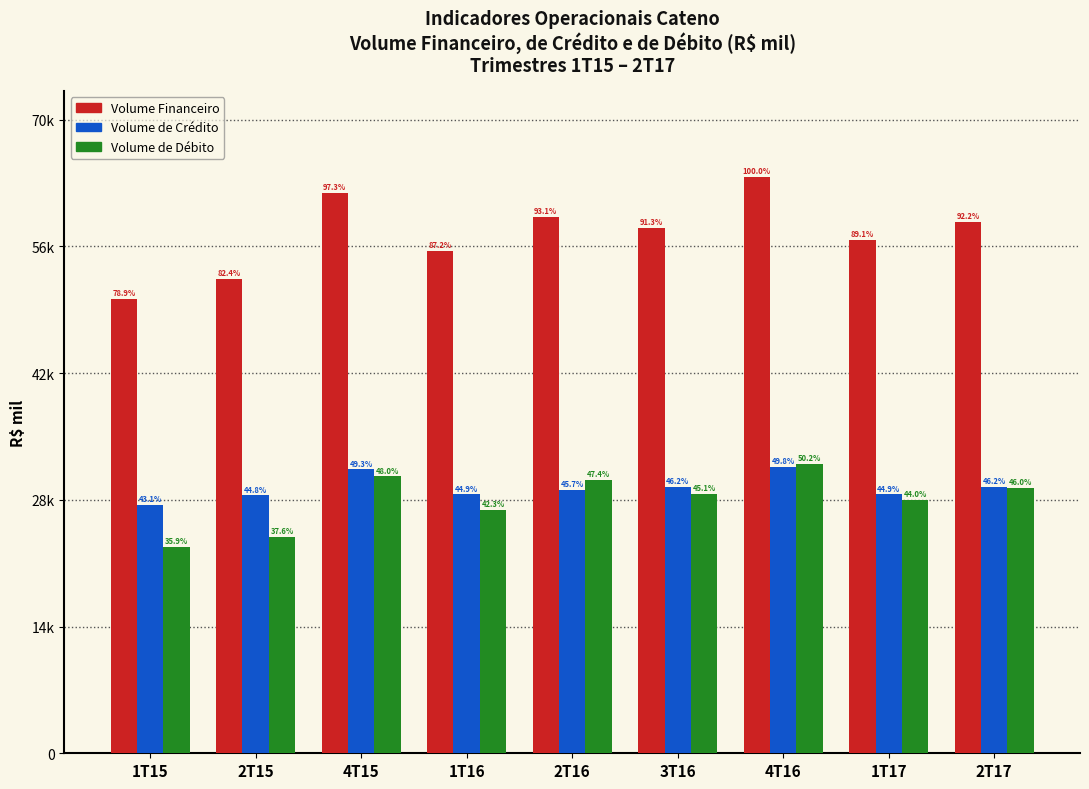

Where does the Volume de Débito series first go above 28900?

4T15